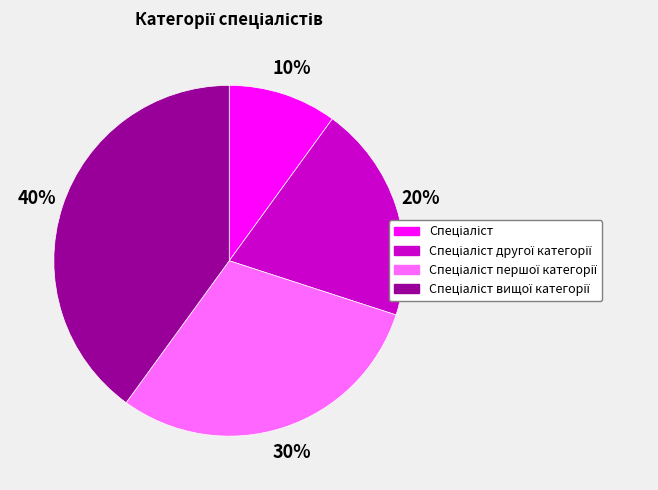

Is there a majority slice in this chart?

No